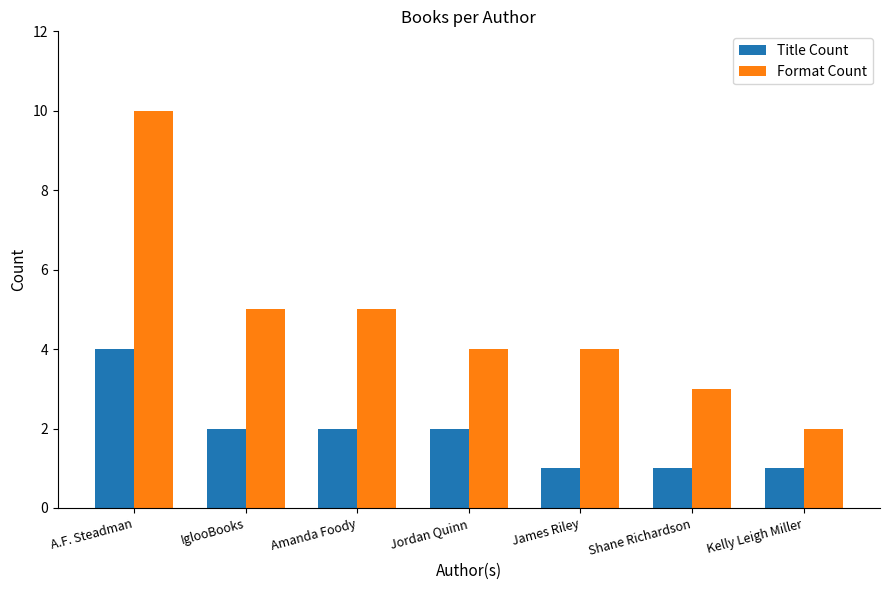

At how many categories does at least one series exceed 6?

1